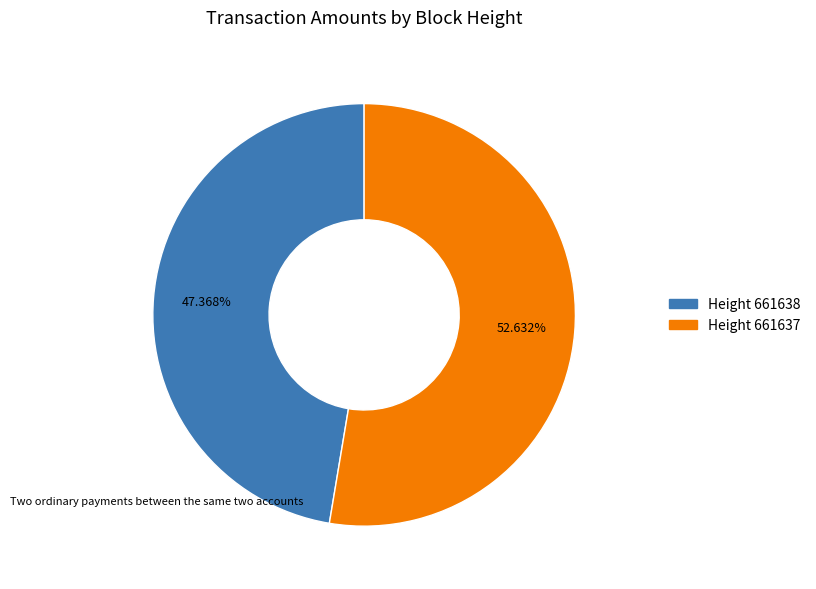

Is there any slice that represents more than half of the pie?

Yes